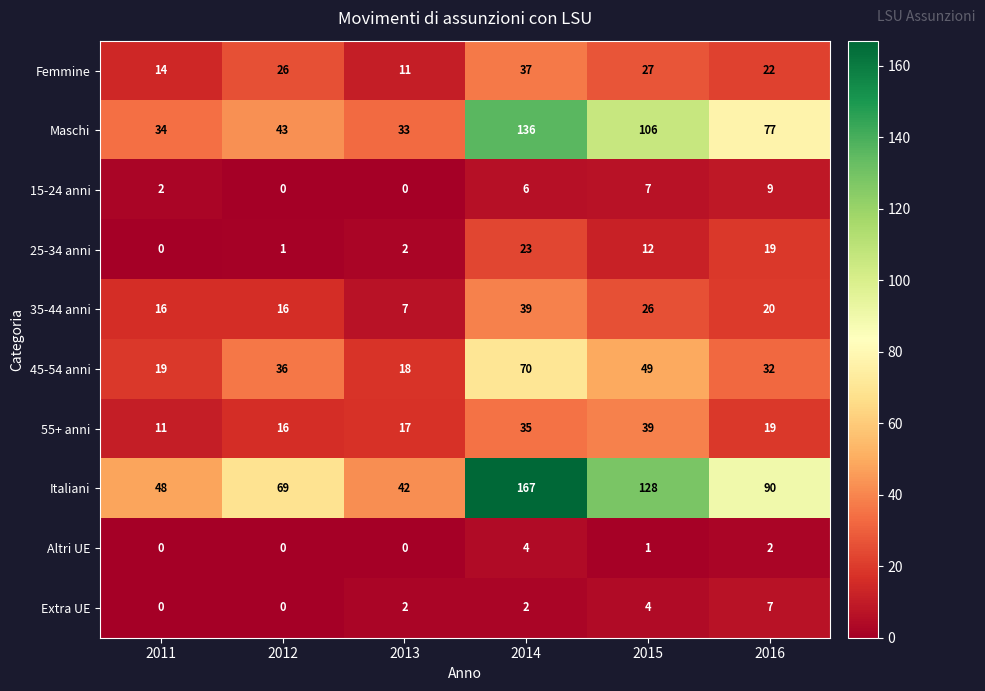

What is the difference between the second highest and minimum values in the 15-24 anni series?

7